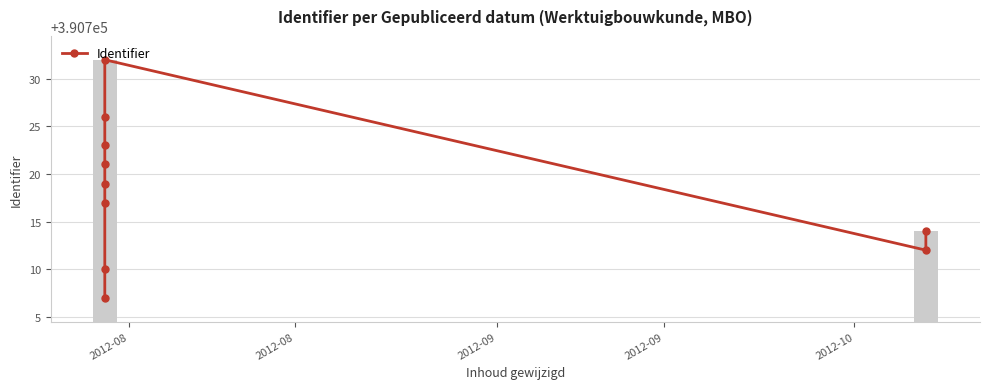

What is the difference between the maximum and minimum values?

25